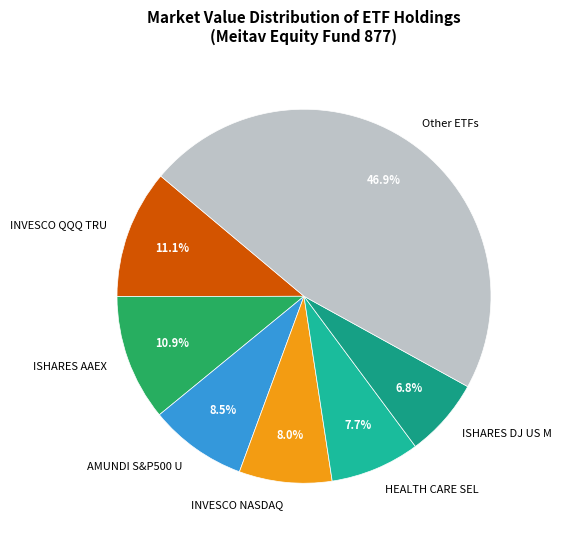

To the nearest percent, what is the difference between the largest and smallest slice percentages?

40%